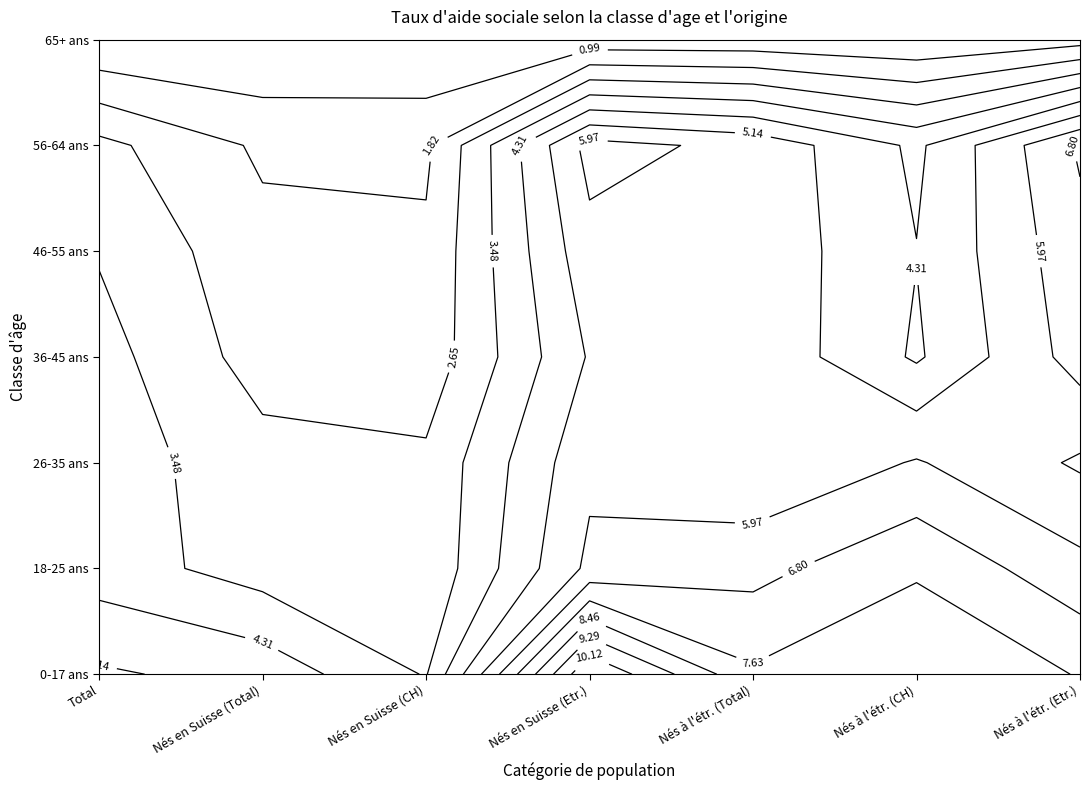

What is the difference between the maximum and minimum values in the 56-64 ans series?

5.3